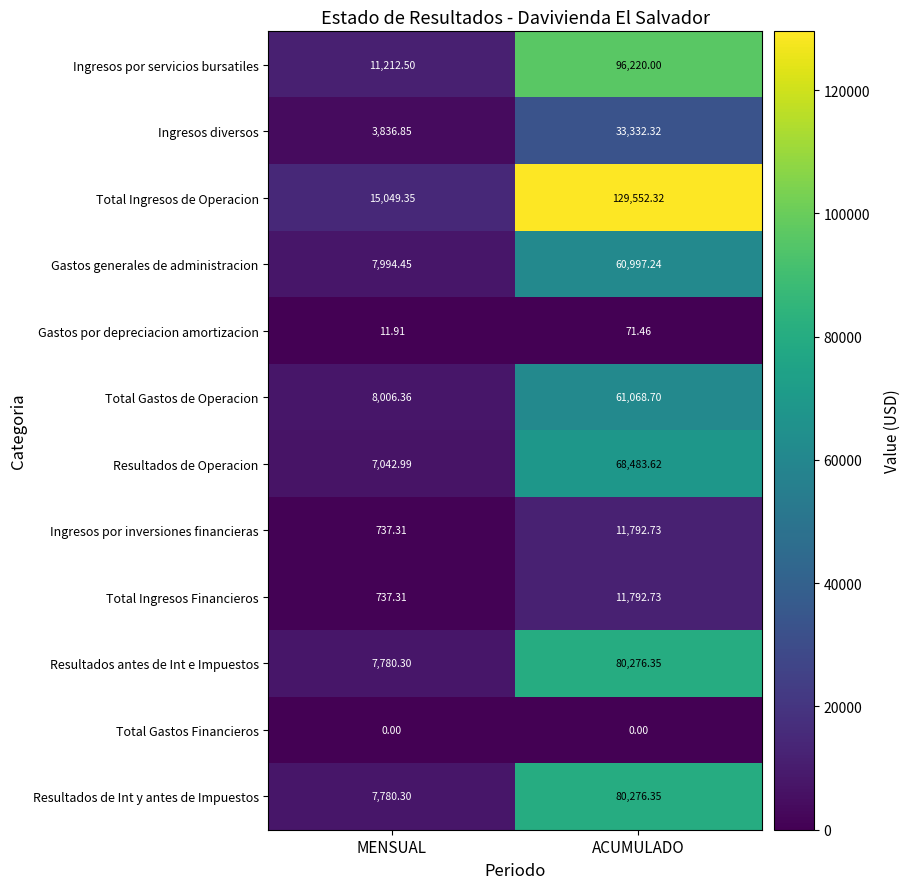

Which category has the highest value in the Total Ingresos de Operacion series?

ACUMULADO